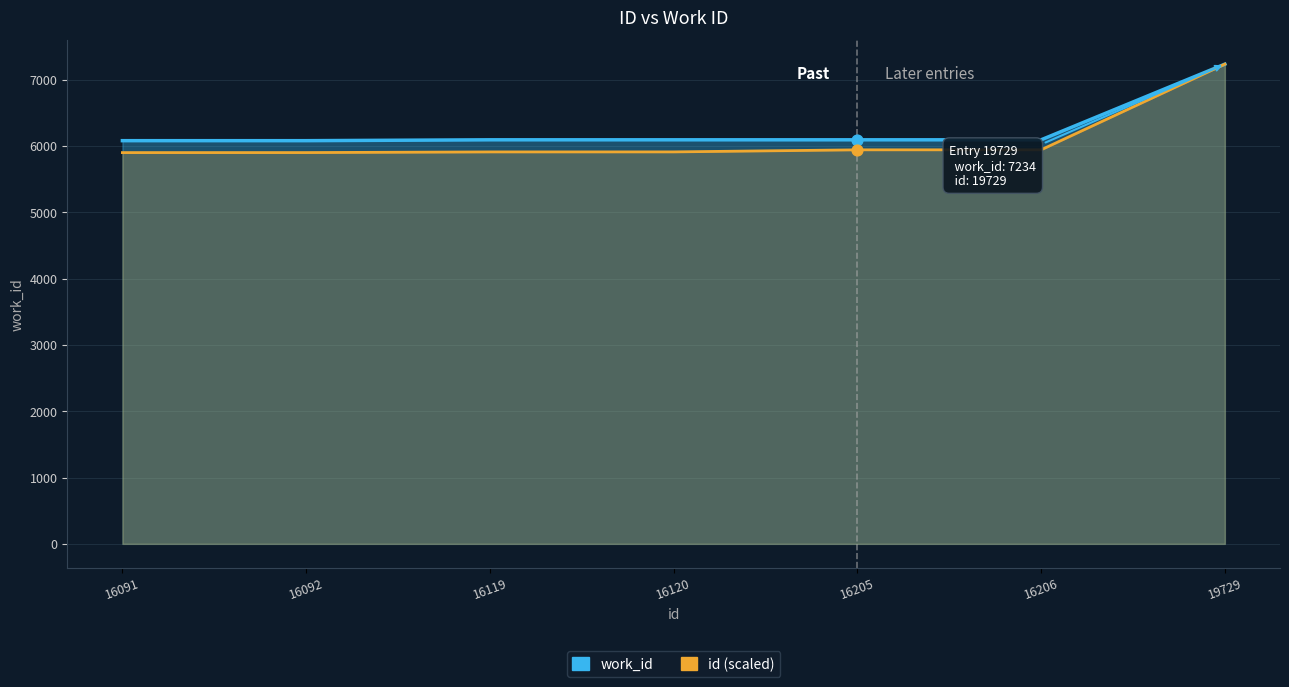

Which series reaches the minimum Y coordinate?

id